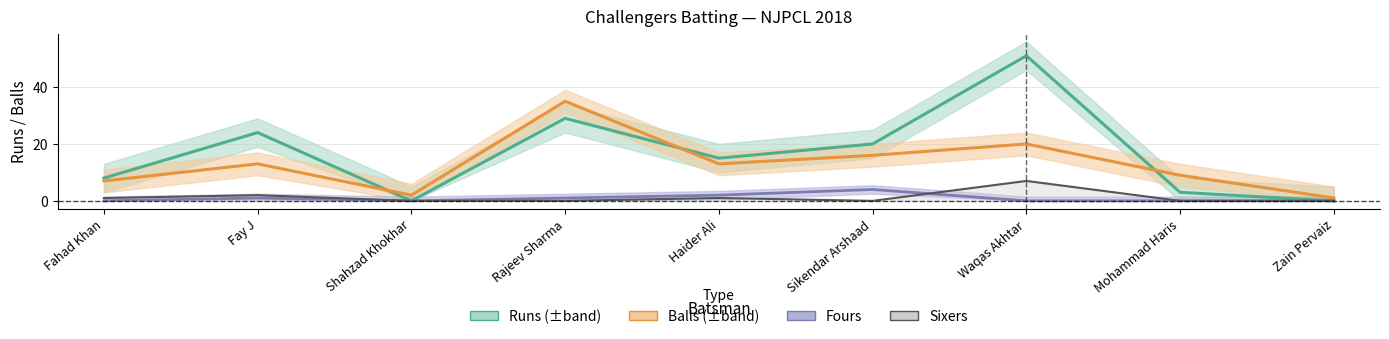

How many values in Runs are above zero?

7